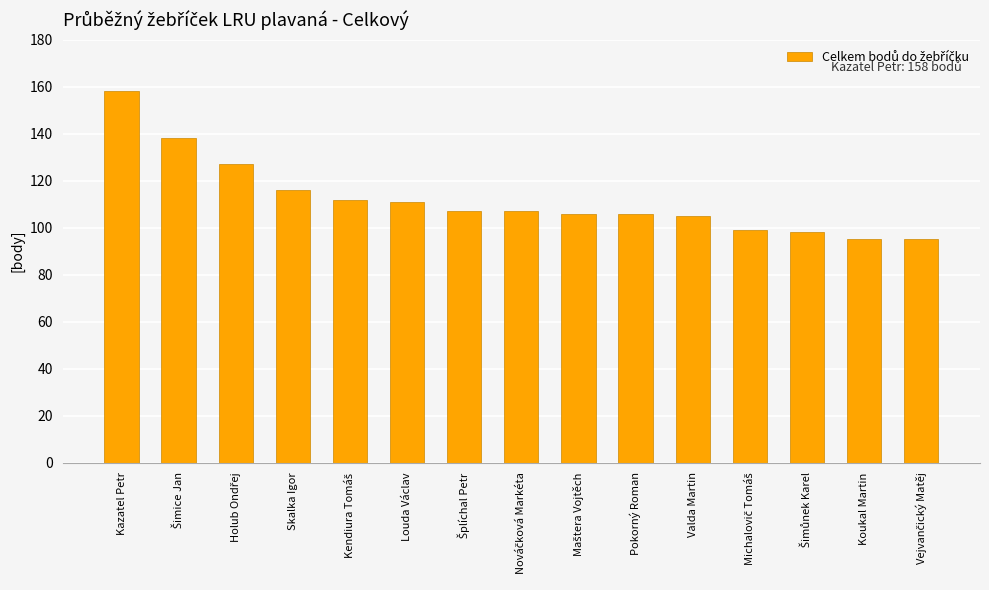

Reading left to right, extract all data points from this chart.

158	138	127	116	112	111	107	107	106	106	105	99	98	95	95